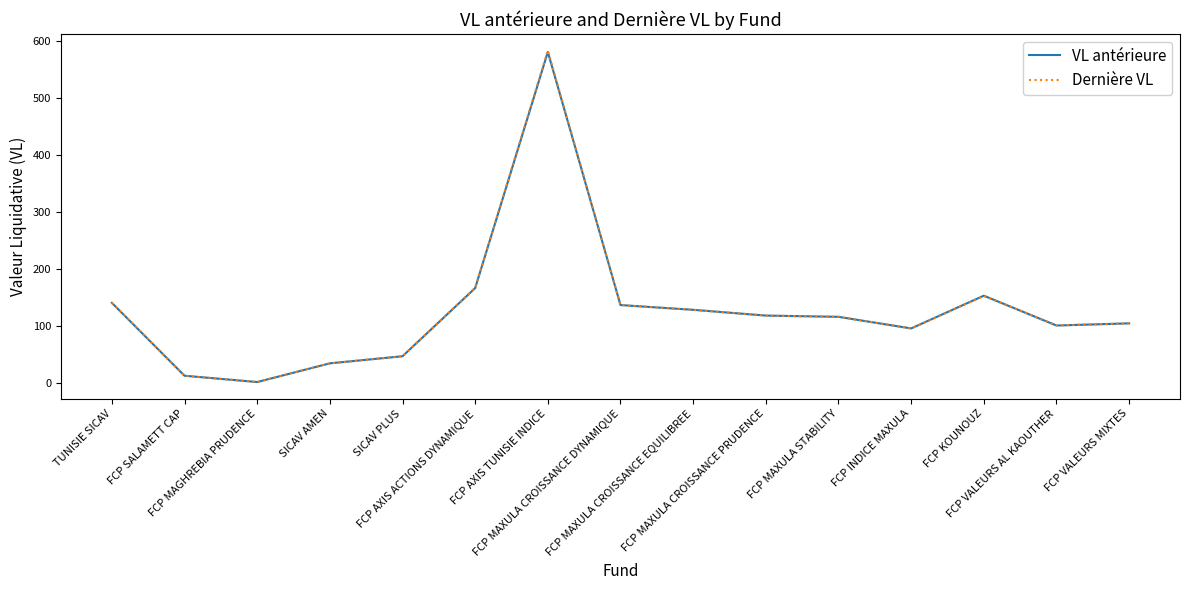

Which category has the highest value in the Dernière VL series?

FCP AXIS TUNISIE INDICE